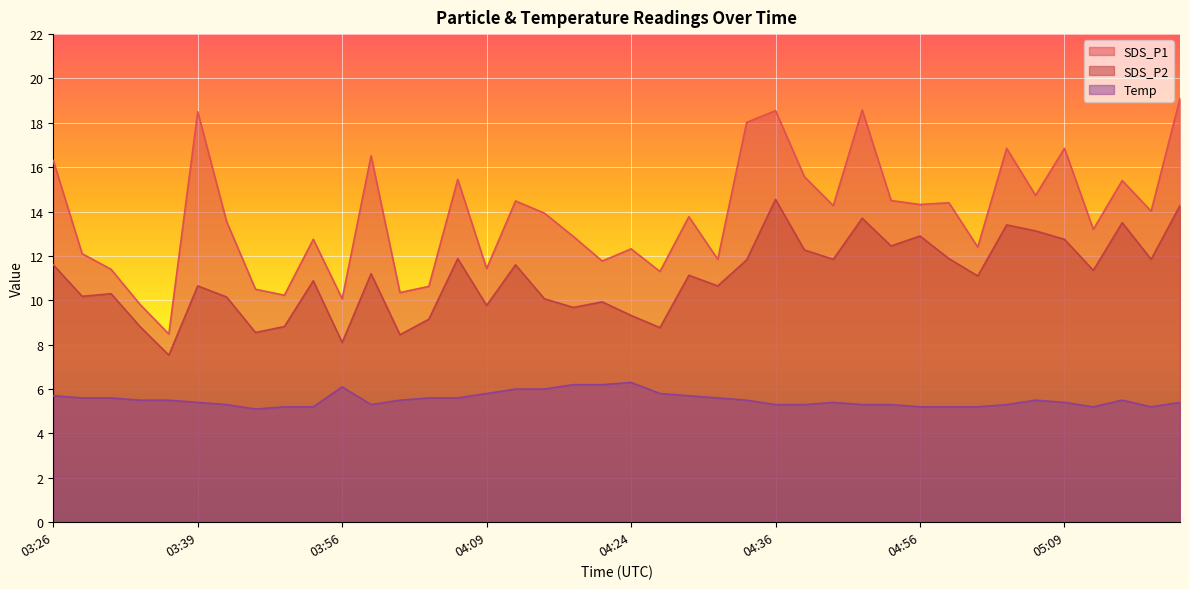

The SDS_P1 series shows 20.3 at 04:19. True or false?

False